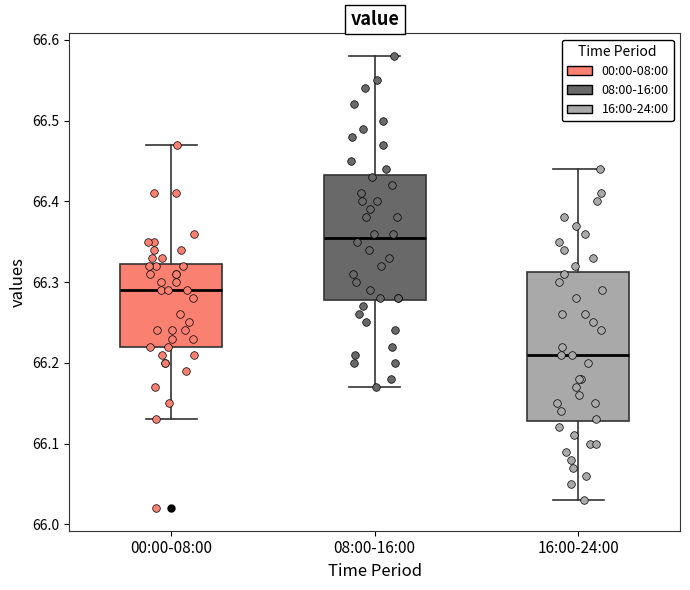

Reading left to right, read every box against the y-axis: the position of its median line, the range the box covers, and the ends of its whiskers. The values are not printed on the chart, so give them approximately, as read against the axis.

00:00-08:00: median 66.29, box 66.22 to 66.32, whiskers 66.13 to 66.47
08:00-16:00: median 66.36, box 66.28 to 66.43, whiskers 66.17 to 66.58
16:00-24:00: median 66.21, box 66.13 to 66.31, whiskers 66.03 to 66.44